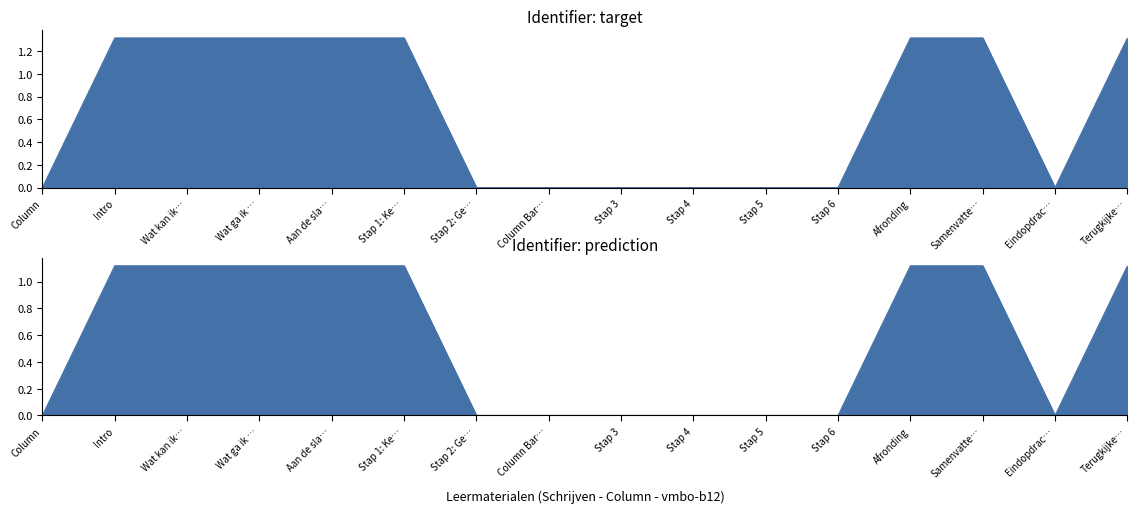

At which label is Identifier (target) closest to 0?

Column